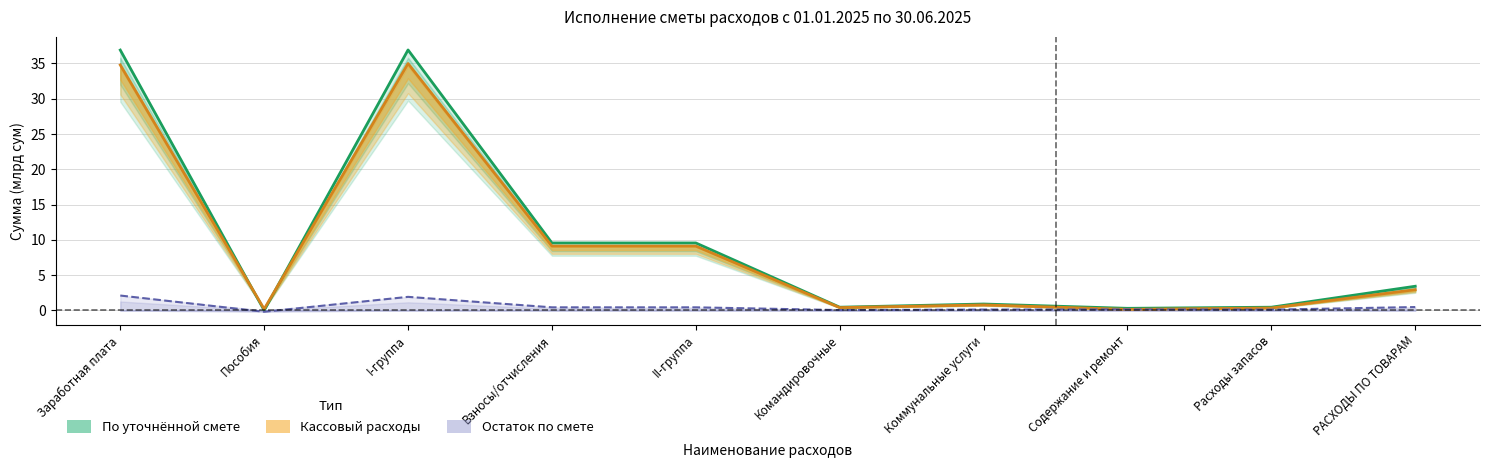

At how many categories does at least one series exceed 10?

2